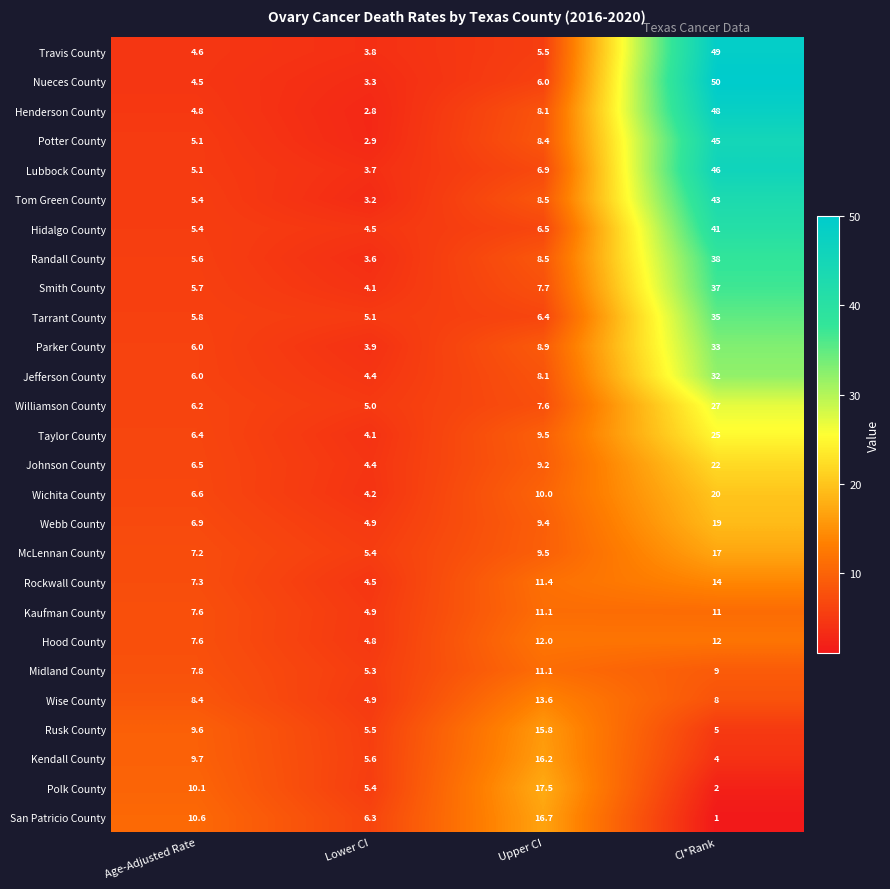

Is it true that San Patricio County equals 8.9 at Upper CI?

False